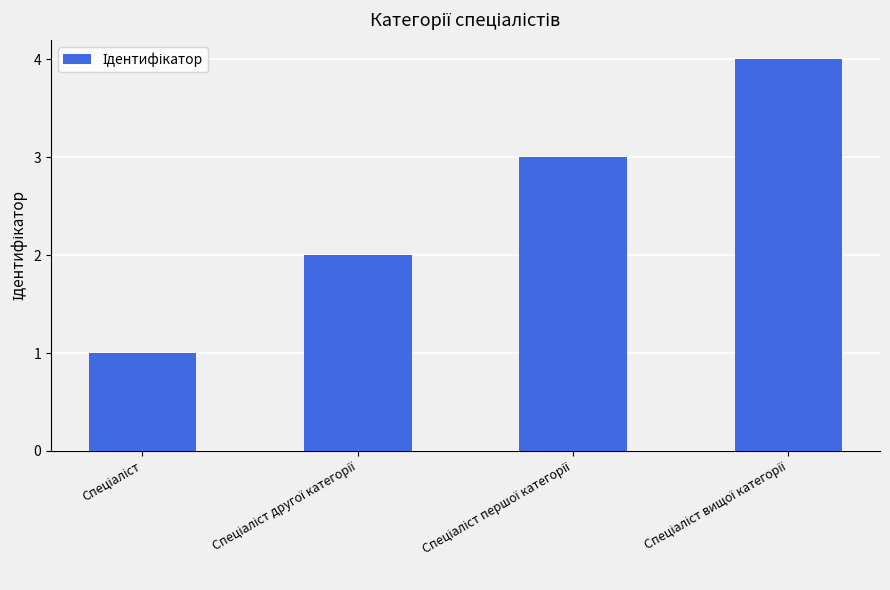

What is the sum of all values?

10